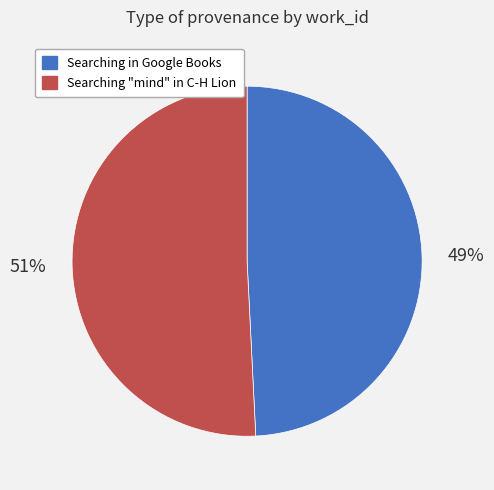

What is the majority slice?

Searching "mind" in C-H Lion